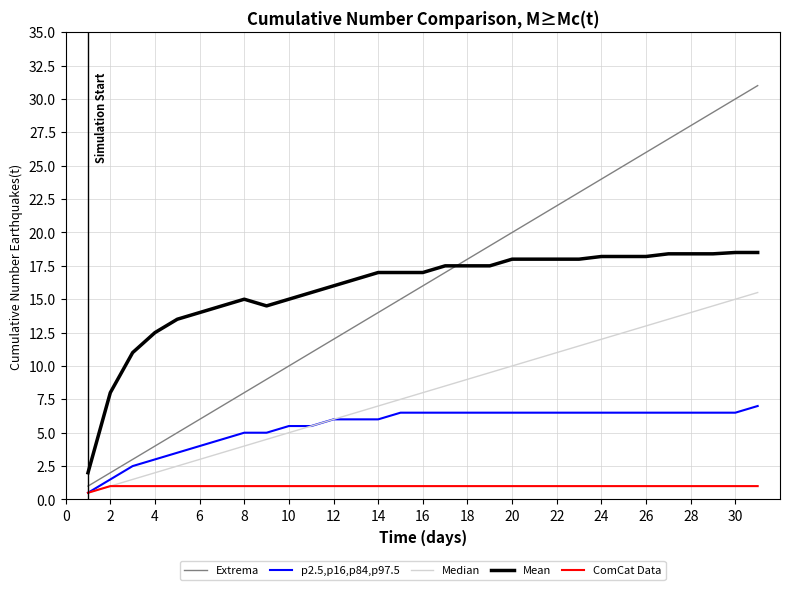

Is this an area chart (filled region under the line)?

No